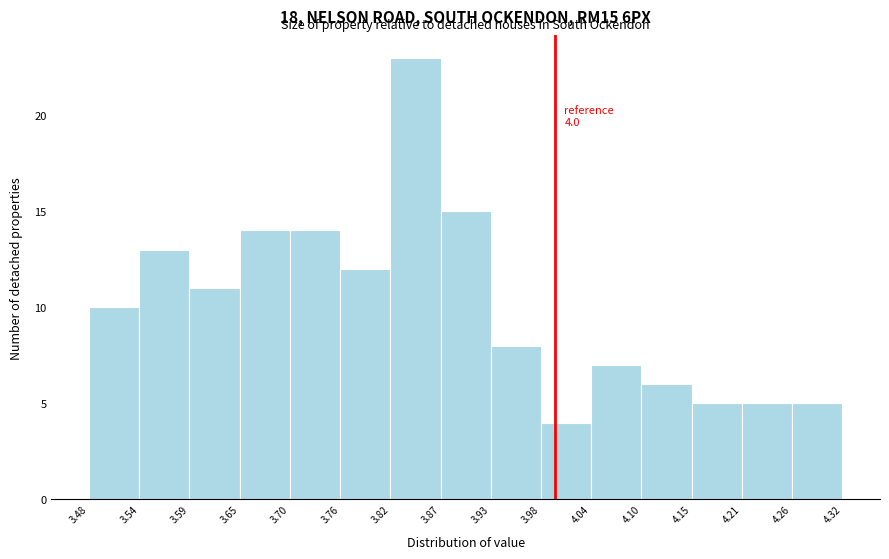

Over which range of the x-axis is the bar tallest?

3.82 to 3.87